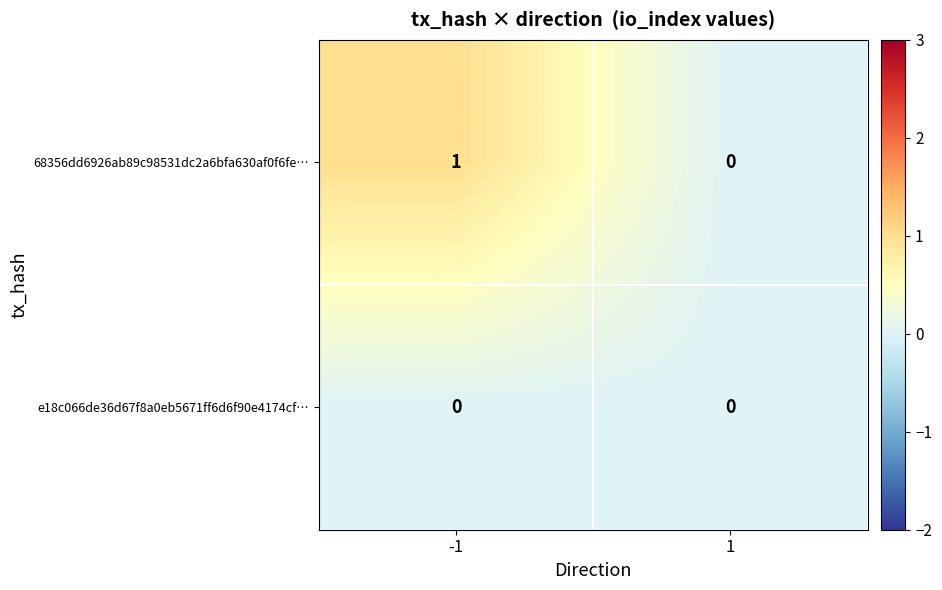

Which series has the widest spread of values?

68356dd6926ab89c98531dc2a6bfa630af0f6fe…